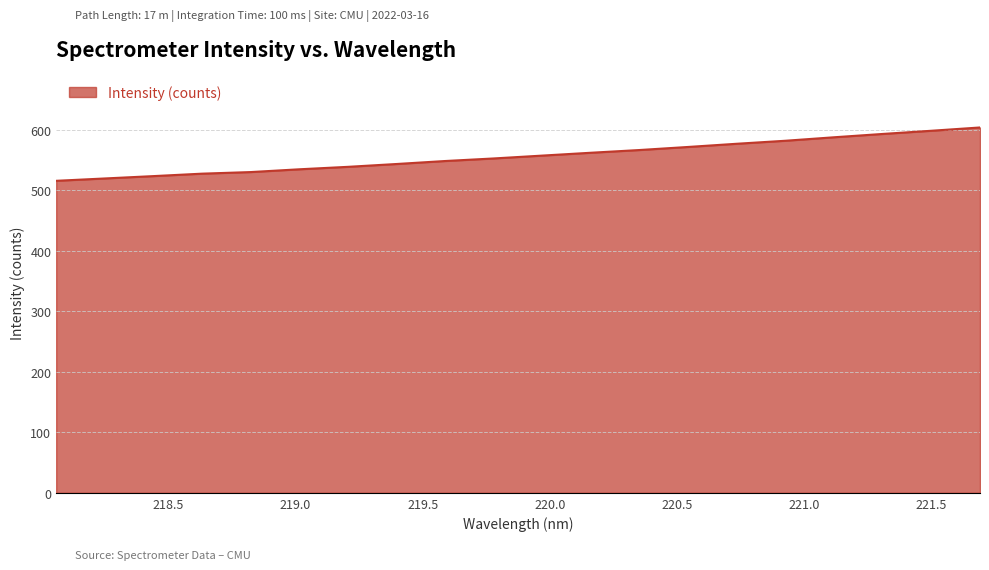

What is the minimum value shown in the chart?

515.5